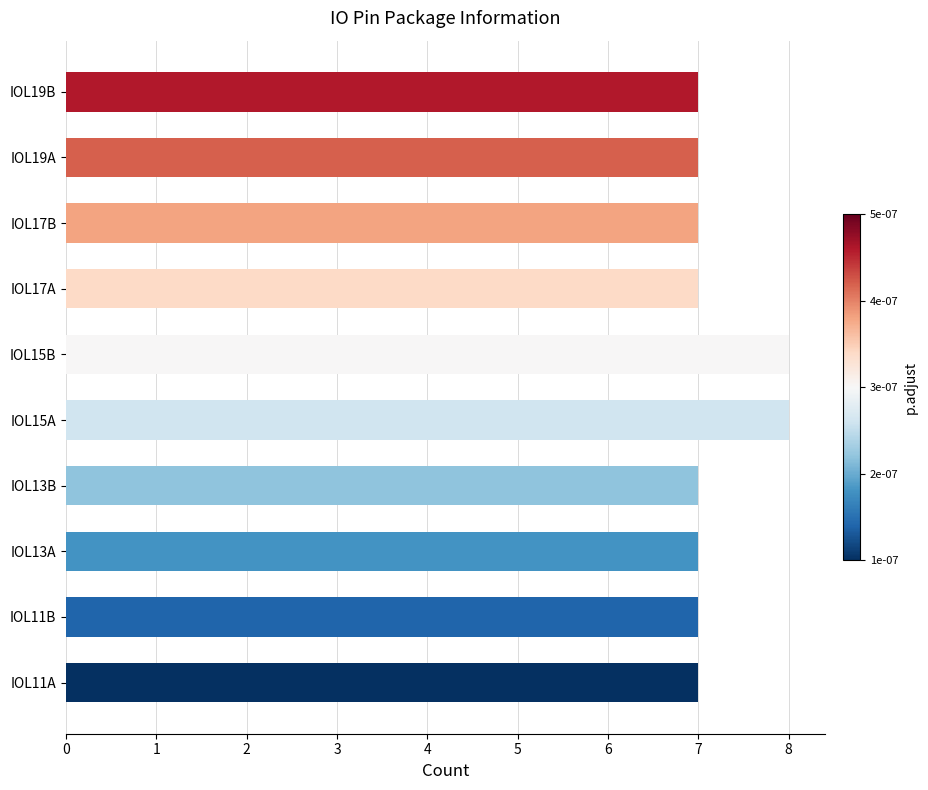

Are the bars grouped side by side (vs. stacked)?

No